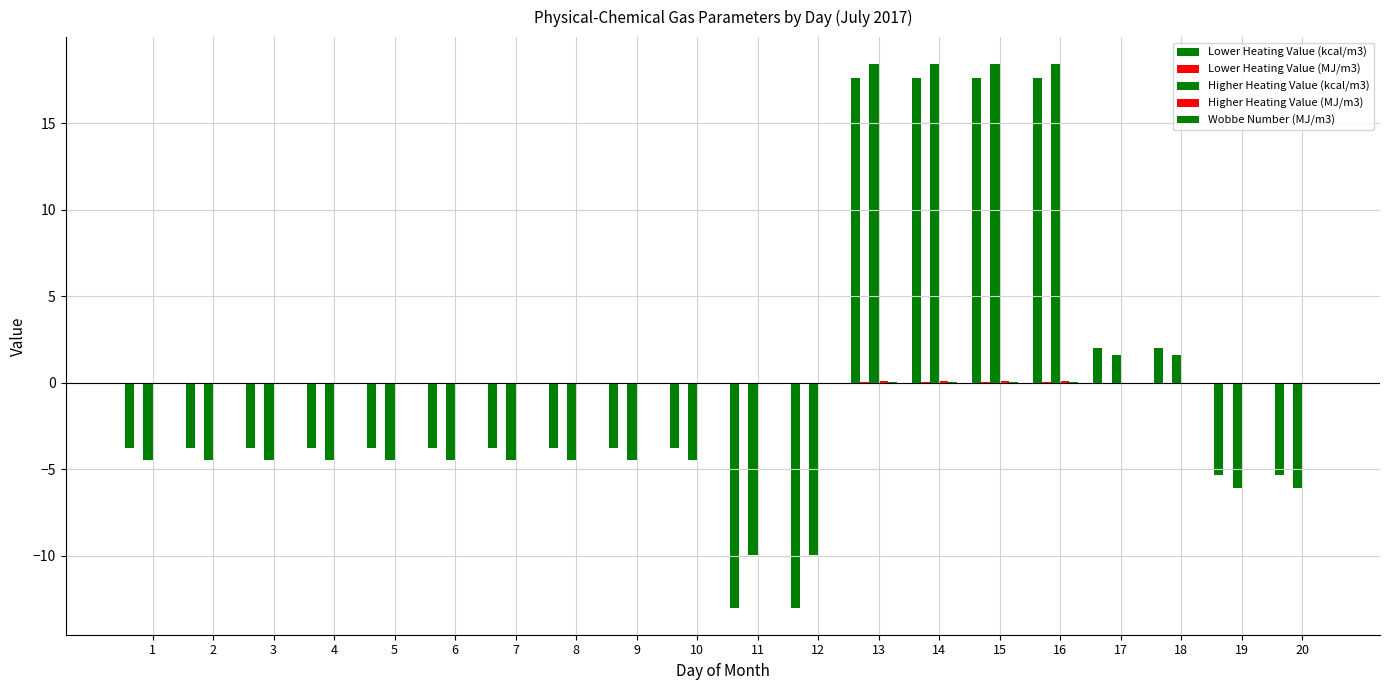

What is the difference between the Lower Heating Value (kcal/m3) values at 17 and 13?

15.6